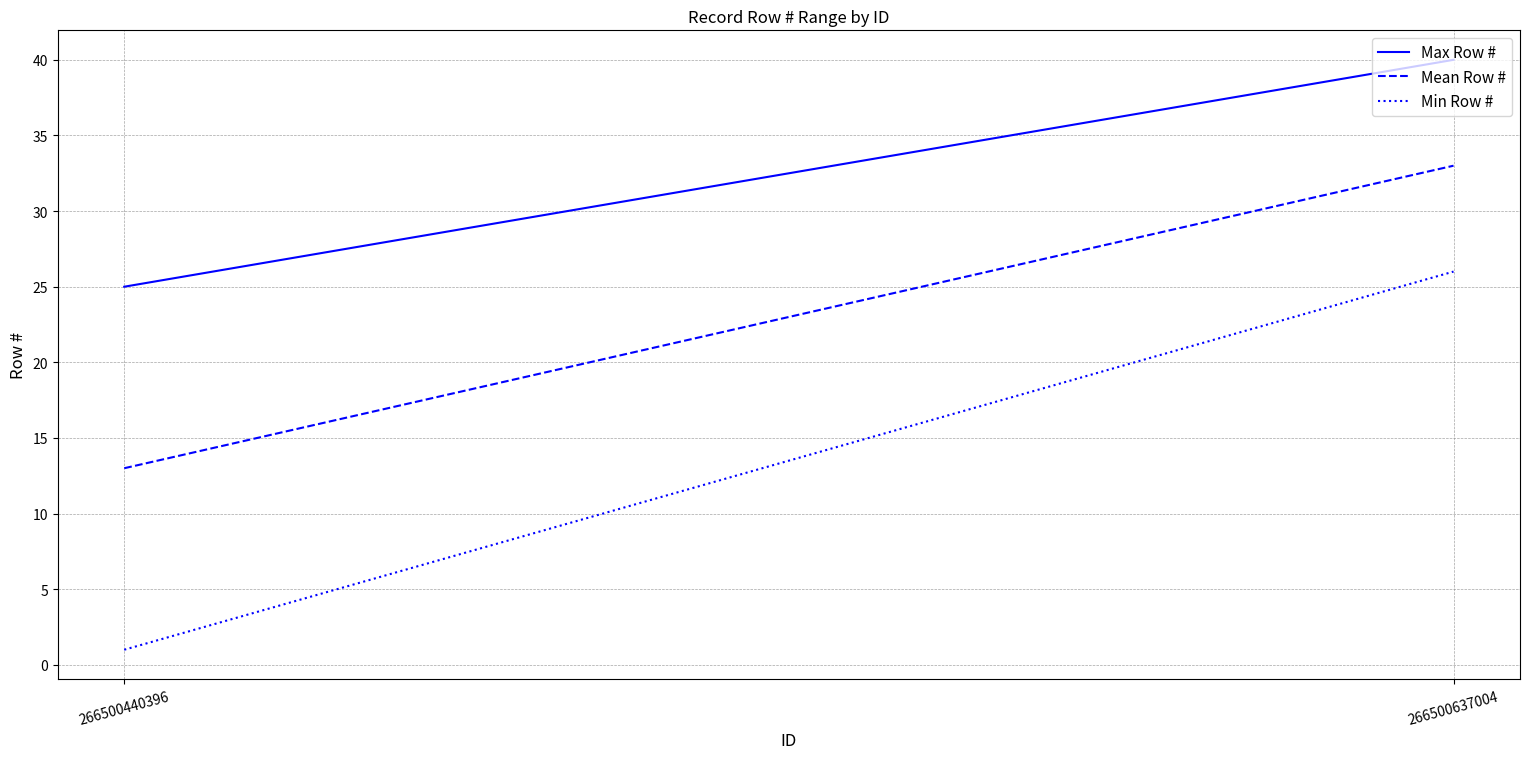

What is the difference between the maximum and minimum values in the Mean Row # series?

20